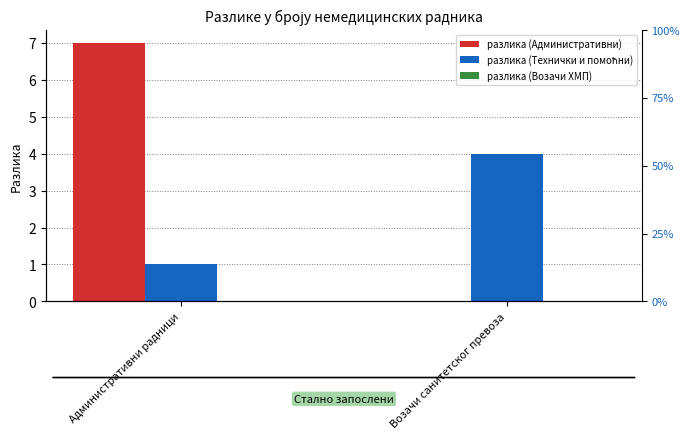

Rank the series by their average value, from lowest to highest.

разлика (Возачи ХМП), разлика (Технички и помоћни), разлика (Административни)